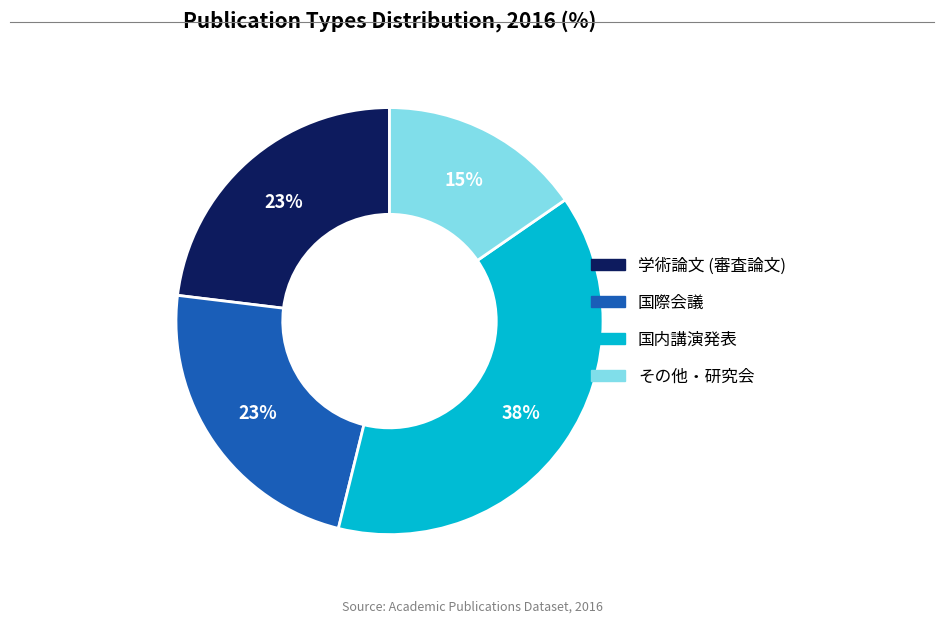

To the nearest percent, what is the difference between the 国際会議 and 国内講演発表 slice percentages?

15%